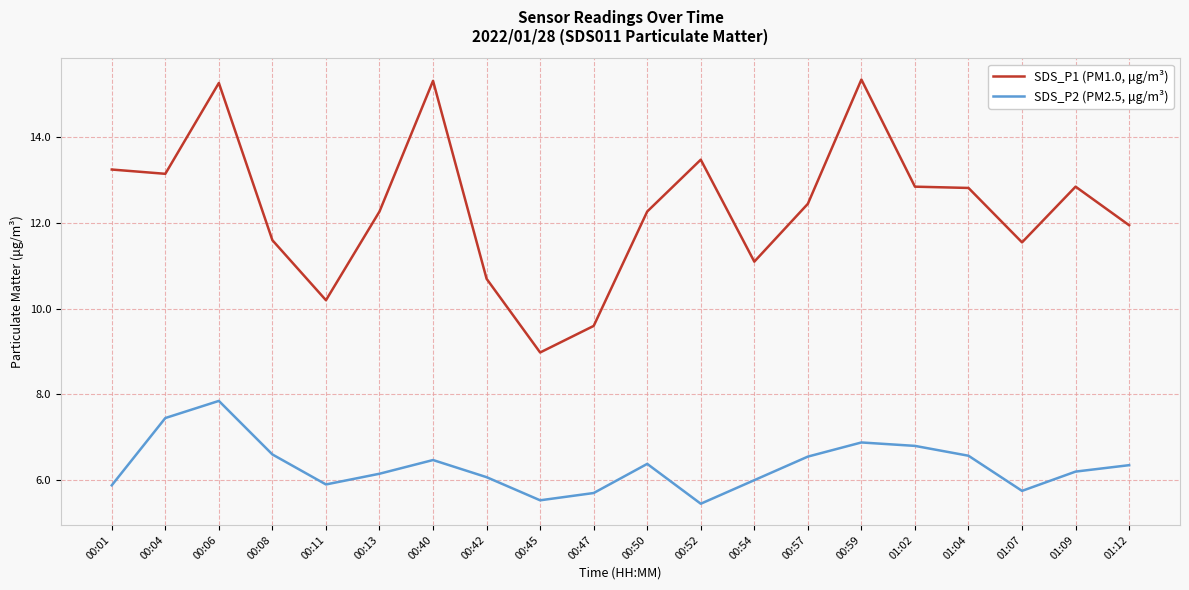

How many lines are shown in the chart?

2